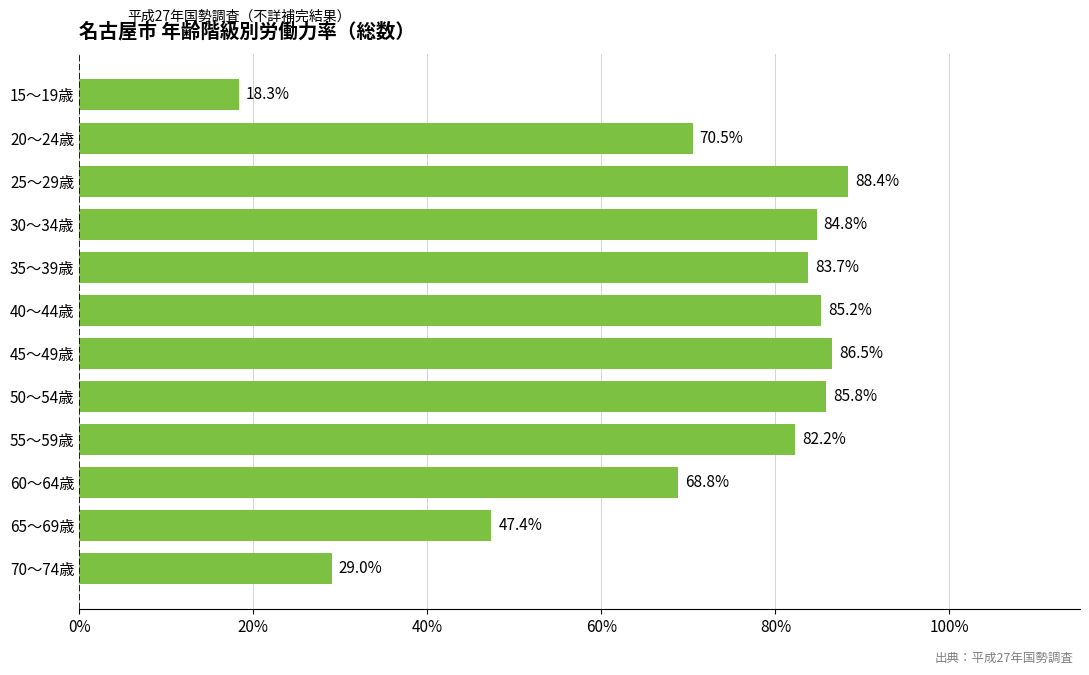

What is the change in value from 25～29歳 to 35～39歳?

-4.7